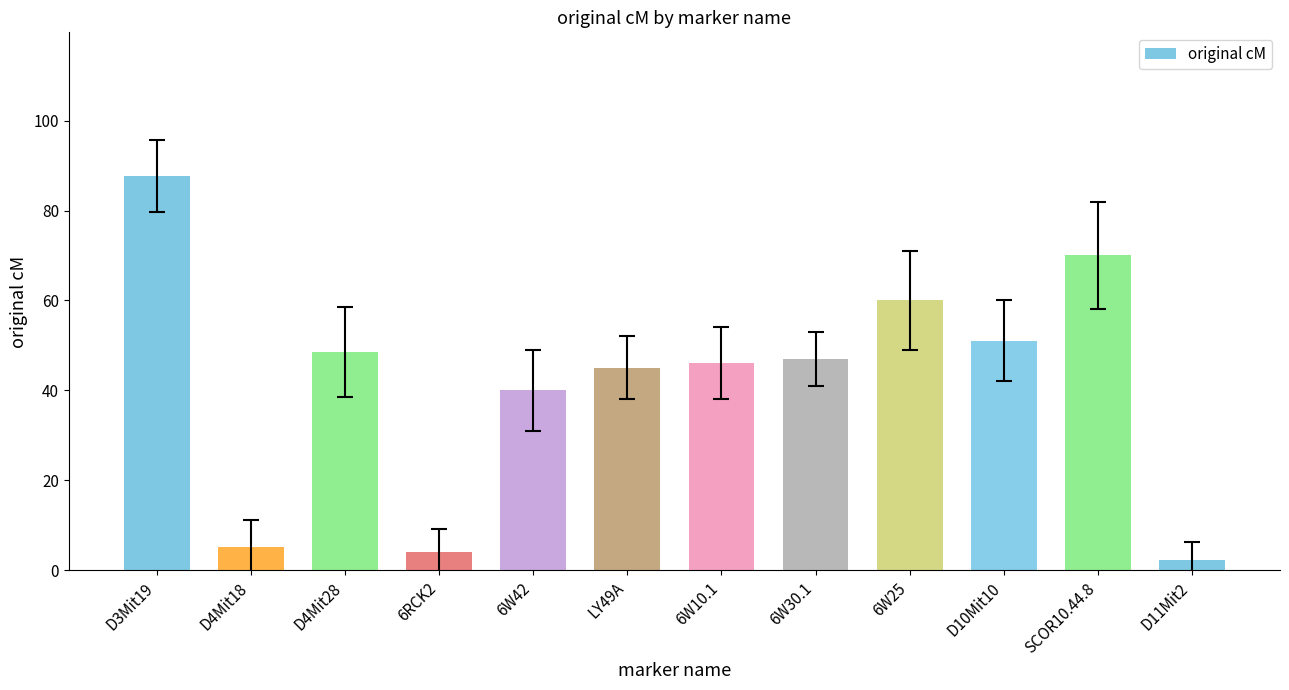

What is the value of the 1st bar from the left?

87.6